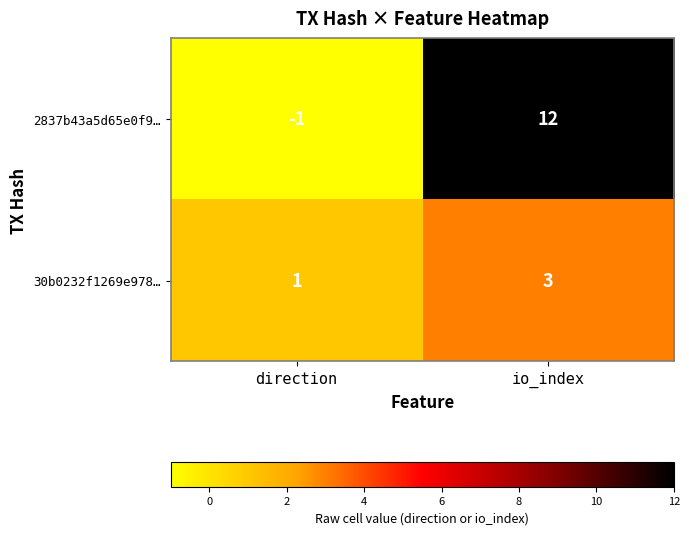

What is the sum of the 2837b43a5d65e0f9… values at io_index and direction?

11